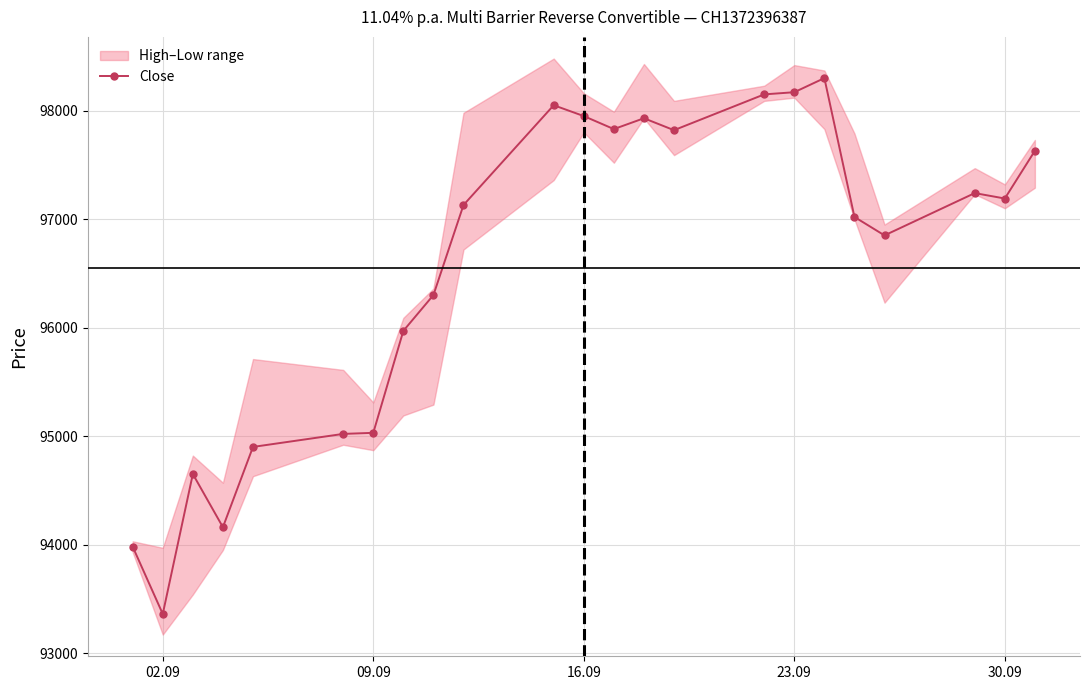

Where is the first local minimum for Close?

02.09